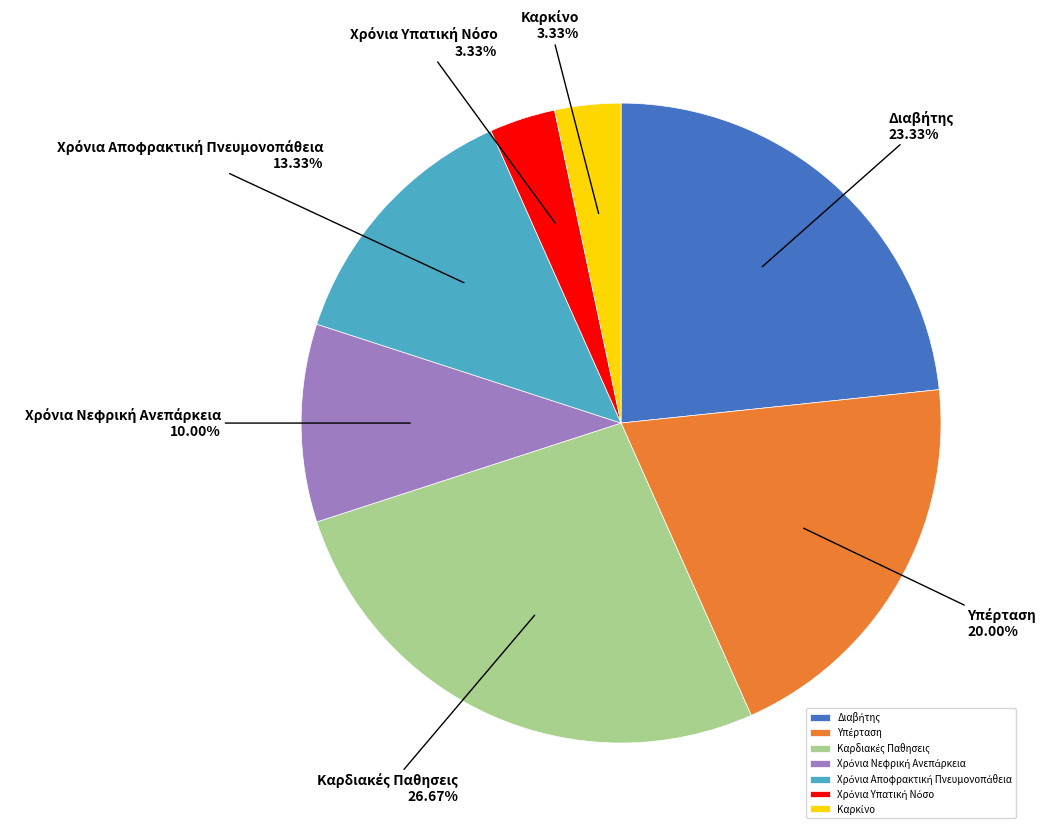

Count the number of slices in the pie.

7